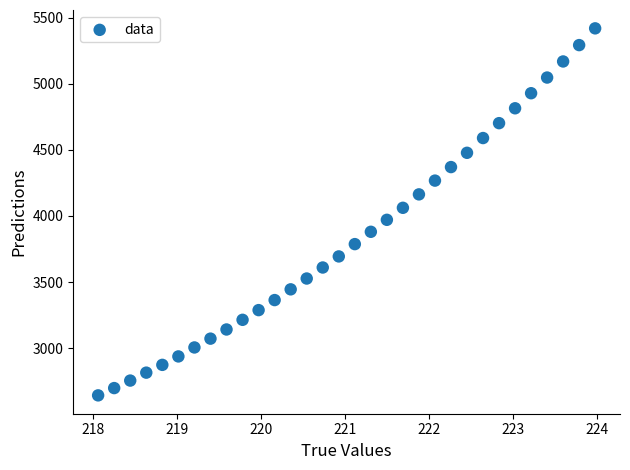

What is the range of X values (max minus min)?

5.9